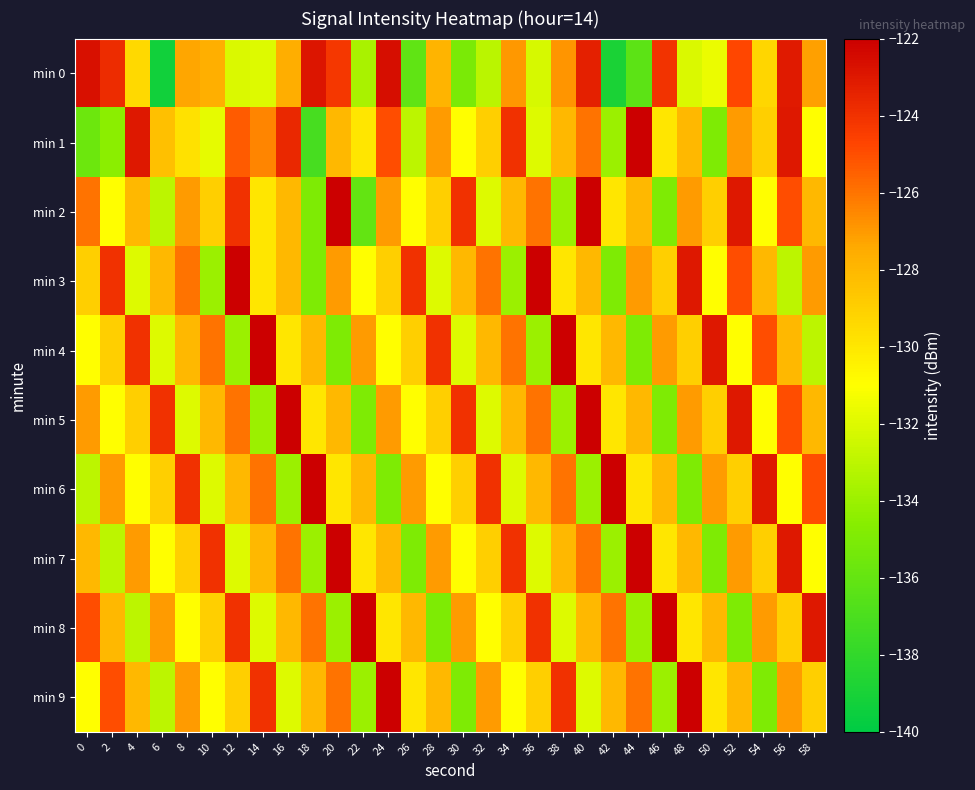

Reading left to right, transcribe all the data shown in this chart.

min 0: 0=-122.7	2=-123.8	4=-129.4	6=-139.3	8=-127.3	10=-127.6	12=-132.1	14=-132.0	16=-127.6	18=-122.9	20=-124.2	22=-133.6	24=-122.6	26=-136.1	28=-127.9	30=-135.1	32=-133.1	34=-126.9	36=-132.2	38=-126.9	40=-123.3	42=-138.9	44=-136.3	46=-124.1	48=-132.1	50=-131.6	52=-124.8	54=-129.2	56=-123.1	58=-127.2
min 1: 0=-135.7	2=-134.5	4=-123.0	6=-128.3	8=-129.7	10=-131.8	12=-125.4	14=-126.5	16=-123.6	18=-137.2	20=-128.0	22=-130.0	24=-125.0	26=-133.0	28=-127.0	30=-131.0	32=-129.0	34=-124.0	36=-132.0	38=-128.0	40=-126.0	42=-134.0	44=-122.0	46=-130.0	48=-128.0	50=-135.0	52=-127.0	54=-129.0	56=-123.0	58=-131.0
min 2: 0=-126.0	2=-131.0	4=-128.0	6=-133.0	8=-127.0	10=-129.0	12=-124.0	14=-130.0	16=-128.0	18=-135.0	20=-122.0	22=-136.0	24=-127.0	26=-131.0	28=-129.0	30=-124.0	32=-132.0	34=-128.0	36=-126.0	38=-134.0	40=-122.0	42=-130.0	44=-128.0	46=-135.0	48=-127.0	50=-129.0	52=-123.0	54=-131.0	56=-125.0	58=-128.0
min 3: 0=-129.0	2=-124.0	4=-132.0	6=-128.0	8=-126.0	10=-134.0	12=-122.0	14=-130.0	16=-128.0	18=-135.0	20=-127.0	22=-131.0	24=-129.0	26=-124.0	28=-132.0	30=-128.0	32=-126.0	34=-134.0	36=-122.0	38=-130.0	40=-128.0	42=-135.0	44=-127.0	46=-129.0	48=-123.0	50=-131.0	52=-125.0	54=-128.0	56=-133.0	58=-127.0
min 4: 0=-131.0	2=-129.0	4=-124.0	6=-132.0	8=-128.0	10=-126.0	12=-134.0	14=-122.0	16=-130.0	18=-128.0	20=-135.0	22=-127.0	24=-131.0	26=-129.0	28=-124.0	30=-132.0	32=-128.0	34=-126.0	36=-134.0	38=-122.0	40=-130.0	42=-128.0	44=-135.0	46=-127.0	48=-129.0	50=-123.0	52=-131.0	54=-125.0	56=-128.0	58=-133.0
min 5: 0=-127.0	2=-131.0	4=-129.0	6=-124.0	8=-132.0	10=-128.0	12=-126.0	14=-134.0	16=-122.0	18=-130.0	20=-128.0	22=-135.0	24=-127.0	26=-131.0	28=-129.0	30=-124.0	32=-132.0	34=-128.0	36=-126.0	38=-134.0	40=-122.0	42=-130.0	44=-128.0	46=-135.0	48=-127.0	50=-129.0	52=-123.0	54=-131.0	56=-125.0	58=-128.0
min 6: 0=-133.0	2=-127.0	4=-131.0	6=-129.0	8=-124.0	10=-132.0	12=-128.0	14=-126.0	16=-134.0	18=-122.0	20=-130.0	22=-128.0	24=-135.0	26=-127.0	28=-131.0	30=-129.0	32=-124.0	34=-132.0	36=-128.0	38=-126.0	40=-134.0	42=-122.0	44=-130.0	46=-128.0	48=-135.0	50=-127.0	52=-129.0	54=-123.0	56=-131.0	58=-125.0
min 7: 0=-128.0	2=-133.0	4=-127.0	6=-131.0	8=-129.0	10=-124.0	12=-132.0	14=-128.0	16=-126.0	18=-134.0	20=-122.0	22=-130.0	24=-128.0	26=-135.0	28=-127.0	30=-131.0	32=-129.0	34=-124.0	36=-132.0	38=-128.0	40=-126.0	42=-134.0	44=-122.0	46=-130.0	48=-128.0	50=-135.0	52=-127.0	54=-129.0	56=-123.0	58=-131.0
min 8: 0=-125.0	2=-128.0	4=-133.0	6=-127.0	8=-131.0	10=-129.0	12=-124.0	14=-132.0	16=-128.0	18=-126.0	20=-134.0	22=-122.0	24=-130.0	26=-128.0	28=-135.0	30=-127.0	32=-131.0	34=-129.0	36=-124.0	38=-132.0	40=-128.0	42=-126.0	44=-134.0	46=-122.0	48=-130.0	50=-128.0	52=-135.0	54=-127.0	56=-129.0	58=-123.0
min 9: 0=-131.0	2=-125.0	4=-128.0	6=-133.0	8=-127.0	10=-131.0	12=-129.0	14=-124.0	16=-132.0	18=-128.0	20=-126.0	22=-134.0	24=-122.0	26=-130.0	28=-128.0	30=-135.0	32=-127.0	34=-131.0	36=-129.0	38=-124.0	40=-132.0	42=-128.0	44=-126.0	46=-134.0	48=-122.0	50=-130.0	52=-128.0	54=-135.0	56=-127.0	58=-129.0